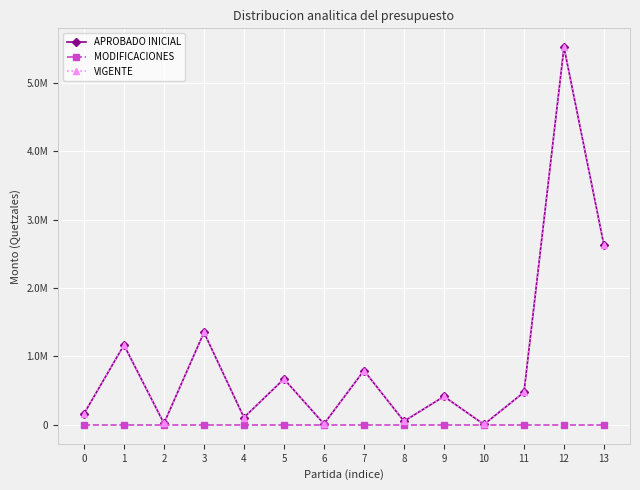

Does the chart have visible grid lines?

Yes